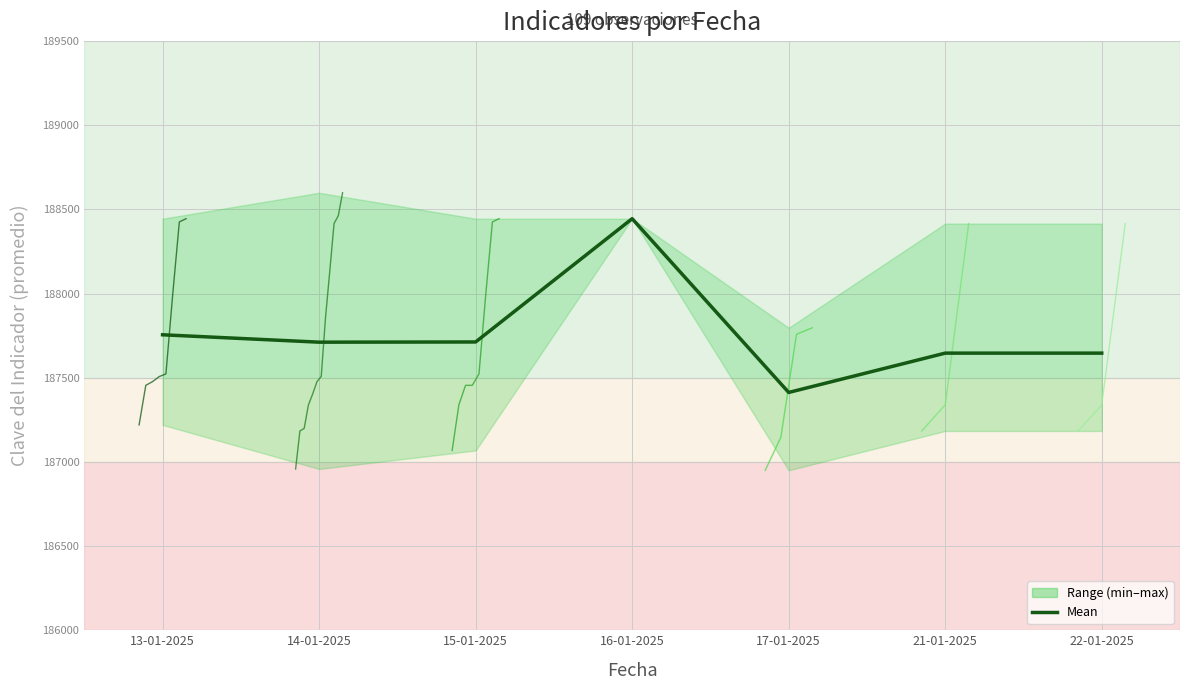

True or false: the data shows 187646.3 at 22-01-2025.

True